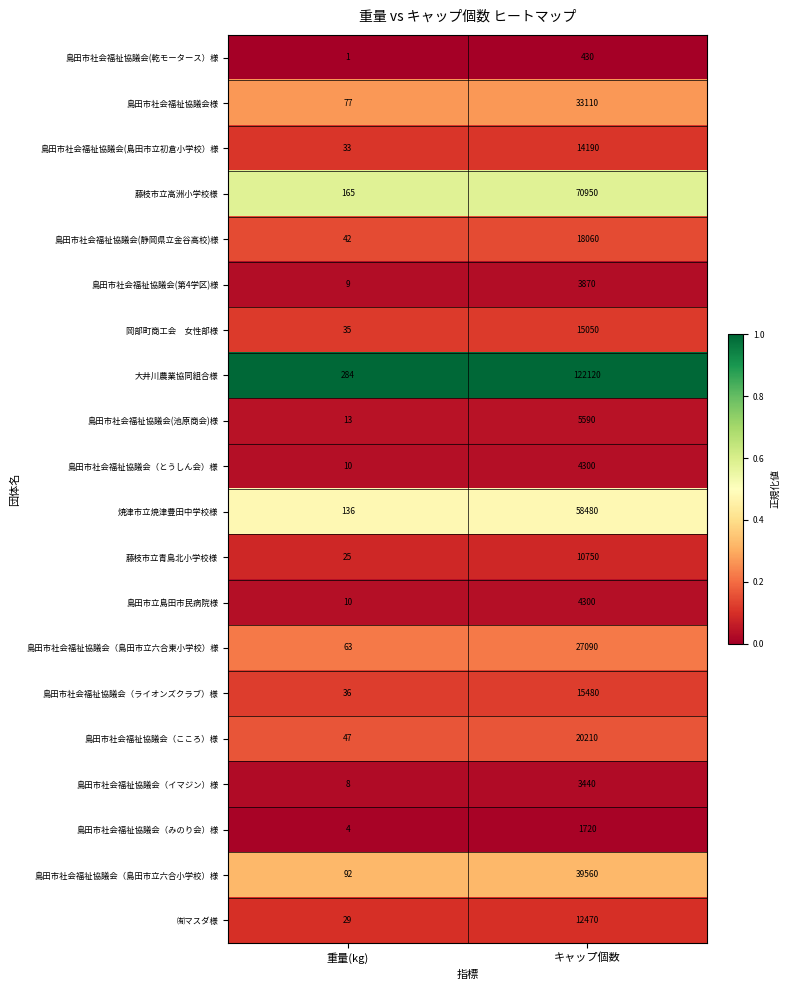

Is it true that 大井川農業協同組合様 equals 179862 at キャップ個数?

False